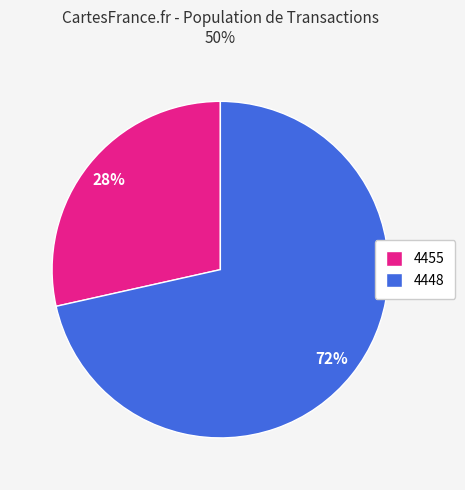

What is the largest slice in the pie chart?

4448